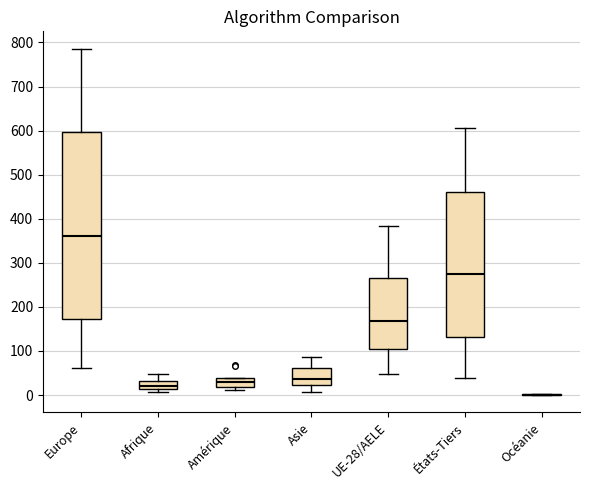

Reading left to right, read every box against the y-axis: the position of its median line, the range the box covers, and the ends of its whiskers. The values are not printed on the chart, so give them approximately, as read against the axis.

Europe: median 360, box 170 to 600, whiskers 60 to 790
Afrique: median 20, box 10 to 30, whiskers 10 (just below the box's lower edge) to 50
Amérique: median 30, box 20 to 40, whiskers 10 to 40
Asie: median 40, box 20 to 60, whiskers 10 to 90
UE-28/AELE: median 170, box 110 to 270, whiskers 50 to 380
États-Tiers: median 280, box 130 to 460, whiskers 40 to 610
Océanie: box collapsed to a line at 0, whiskers 0 to 0